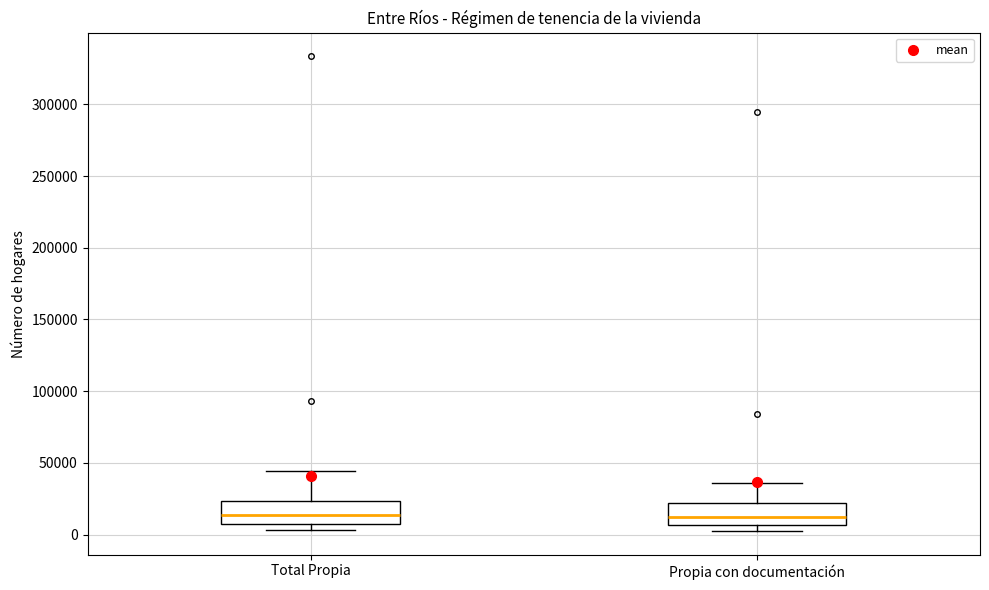

Where is the lower edge of the box for Total Propia on the y-axis? The values are not printed on the chart, so give them approximately, as read against the axis.

5000